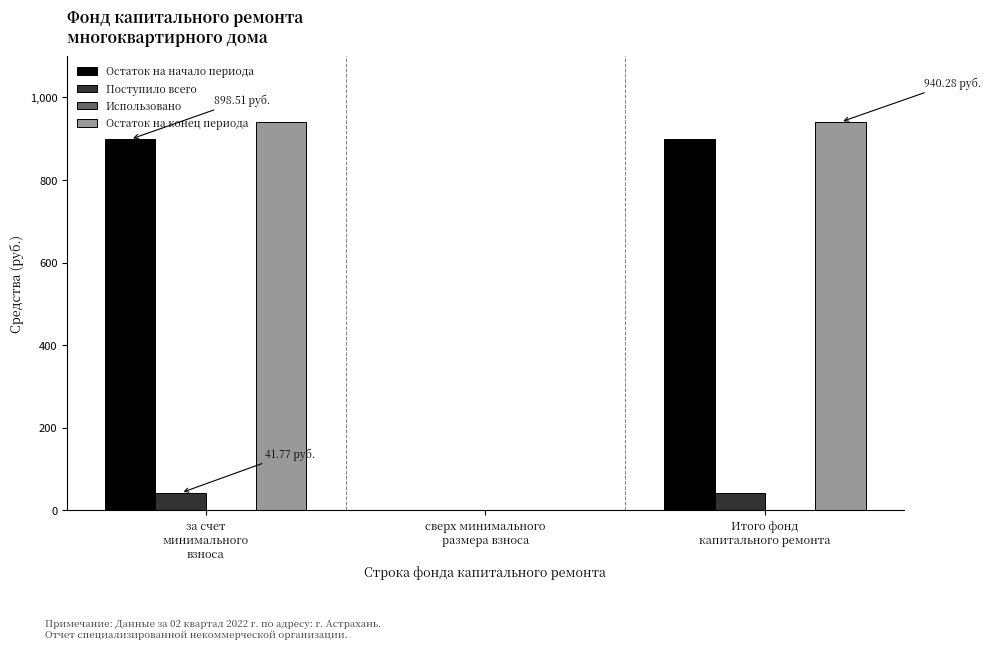

What is the sum of all Поступило всего values?

83.5